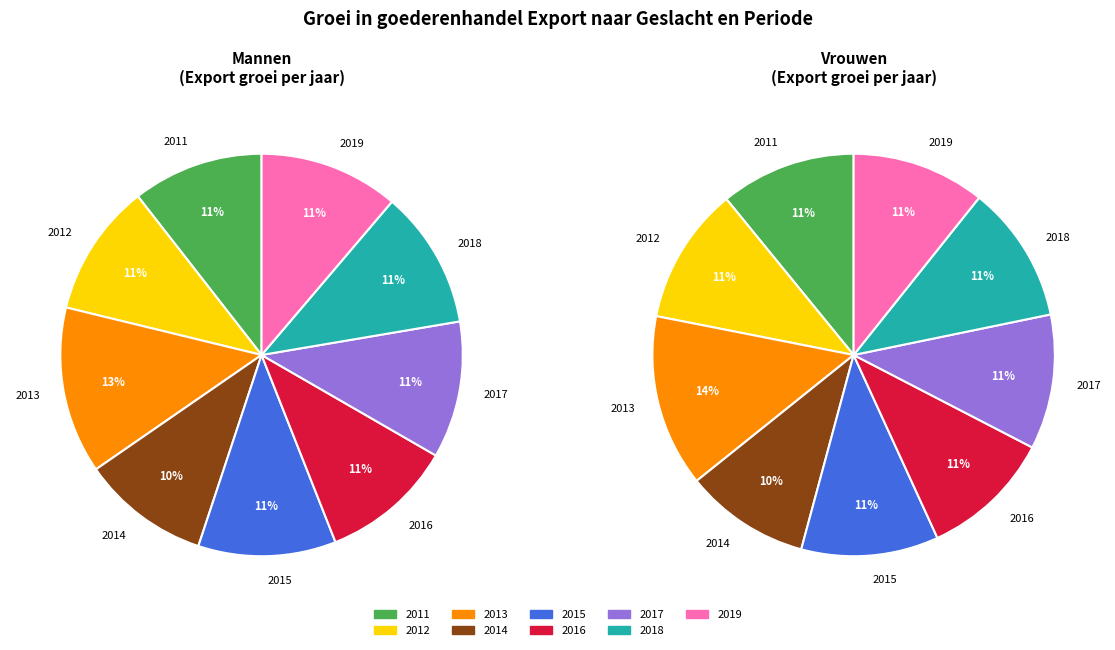

To the nearest percent, what is the average slice percentage?

11%